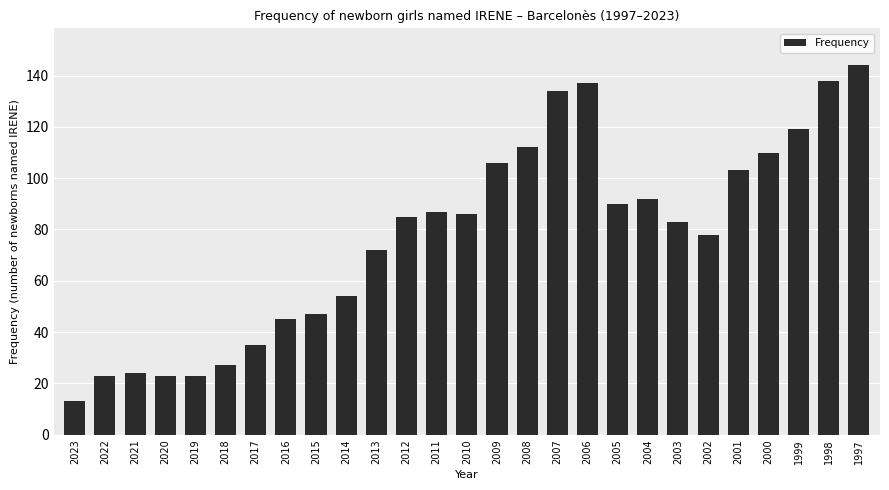

What is the sum of all values?

2090